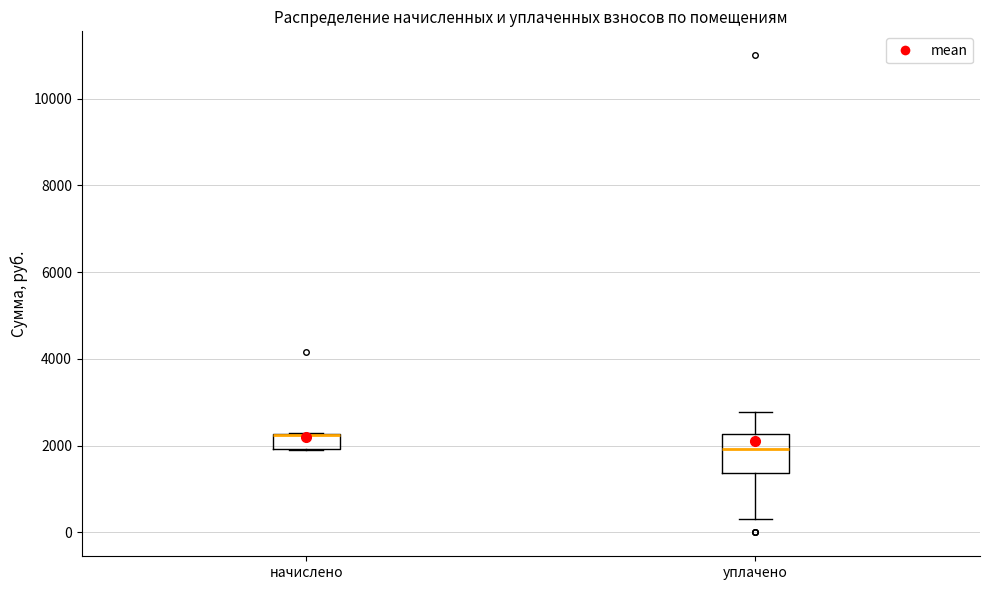

Where is the lower edge of the box for начислено on the y-axis? The values are not printed on the chart, so give them approximately, as read against the axis.

2000